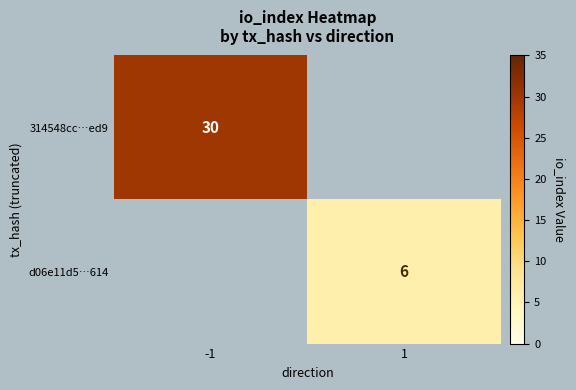

The d06e11d5…614 series shows 4 at 1. True or false?

False